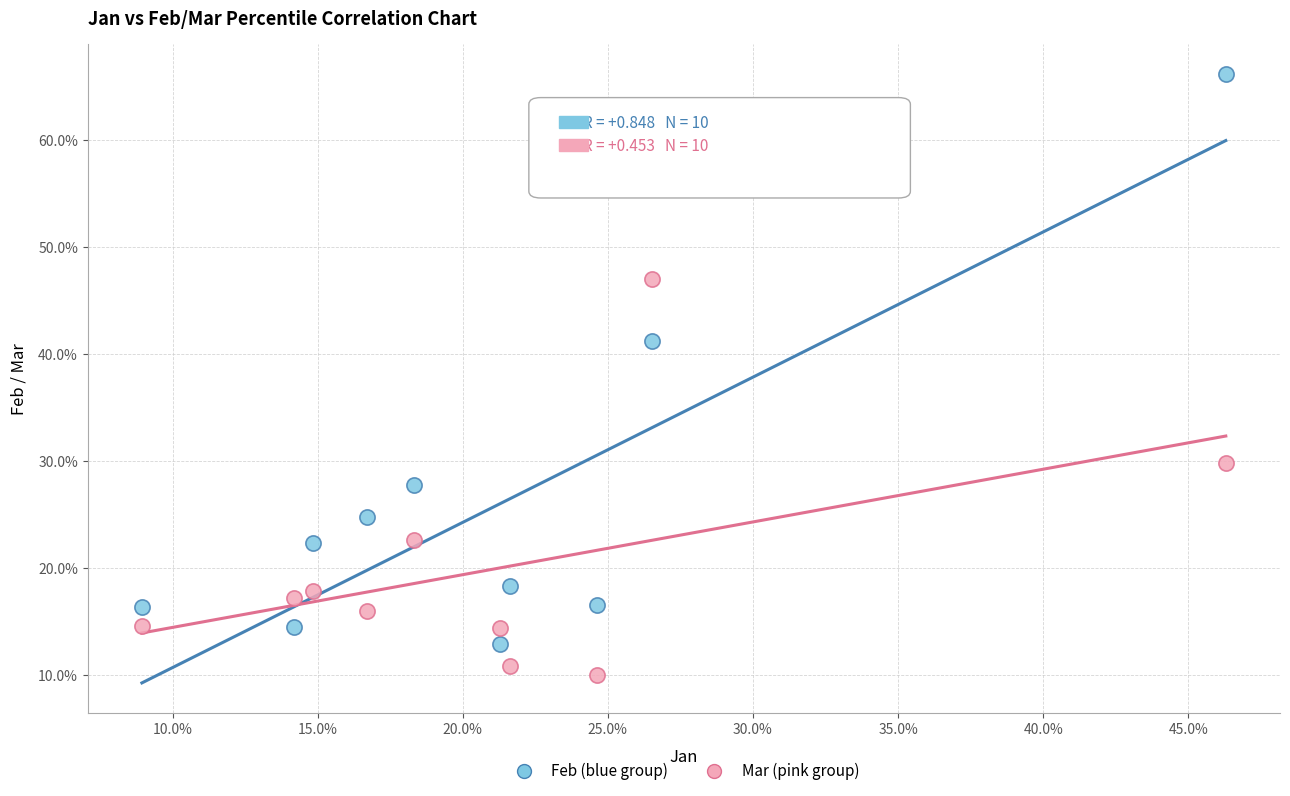

Which series reaches the minimum Y coordinate?

Mar (pink group)